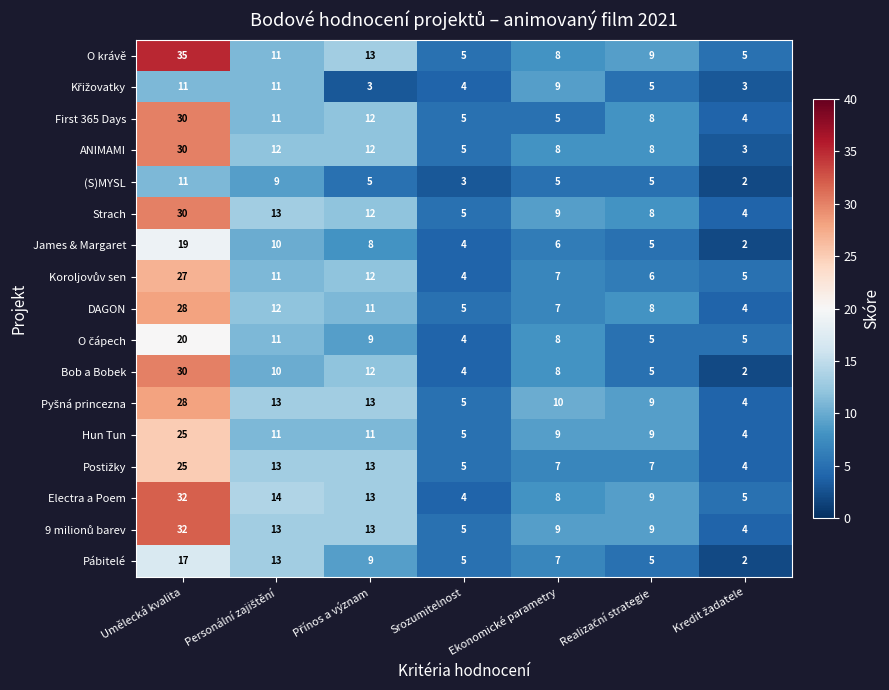

At which category is the sum across all series the highest?

Umělecká kvalita